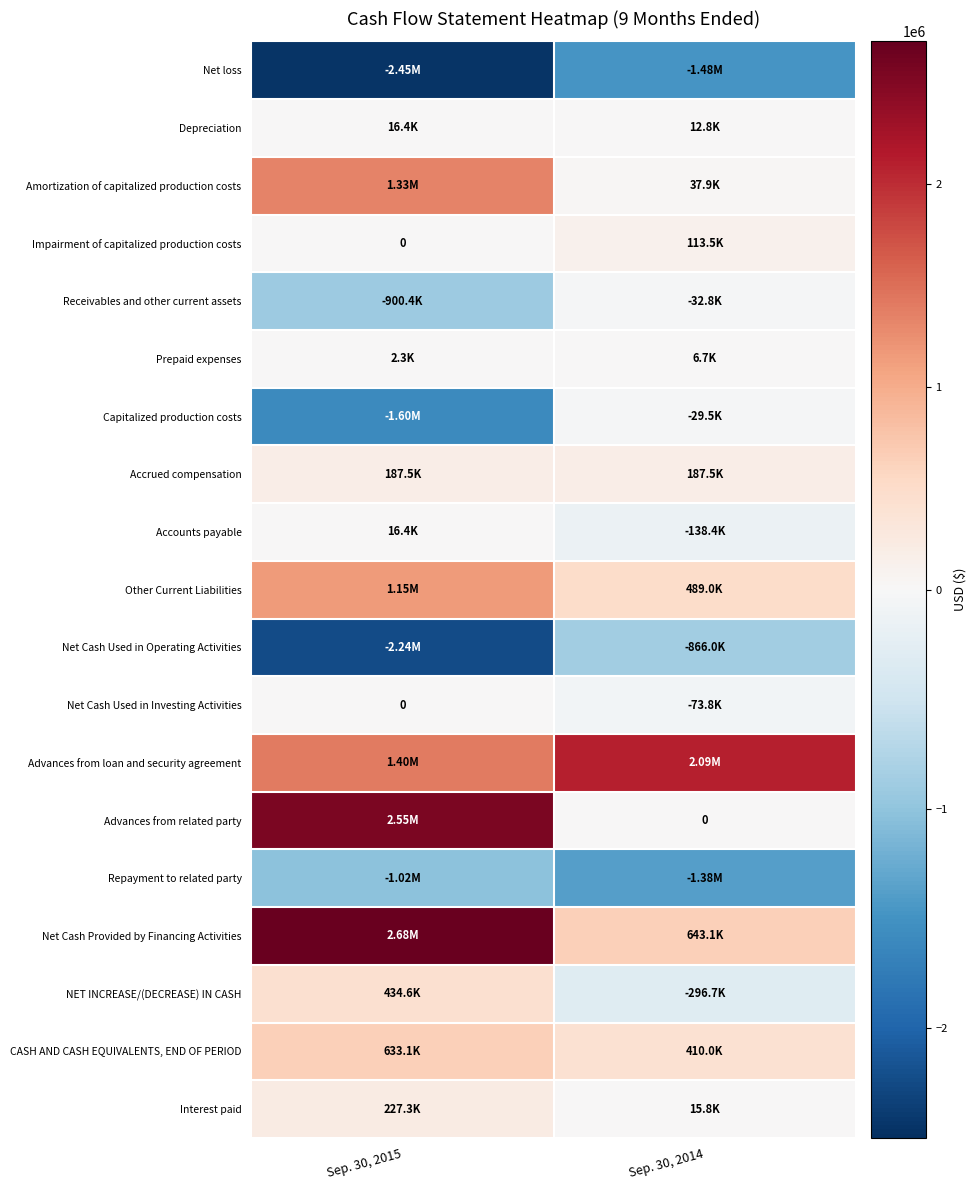

What is the maximum value for Capitalized production costs?

-29504